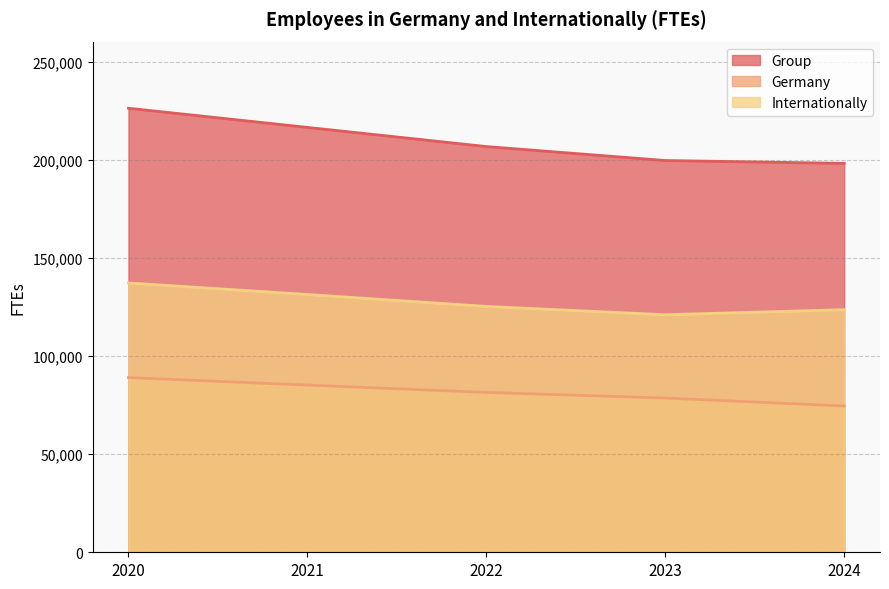

Reading right to left, list all the values displayed in this chart.

Group: 2024=198194	2023=199652	2022=206759	2021=216528	2020=226291
Germany: 2024=74550	2023=78600	2022=81469	2021=85200	2020=89032
Internationally: 2024=123644	2023=121052	2022=125290	2021=131368	2020=137258